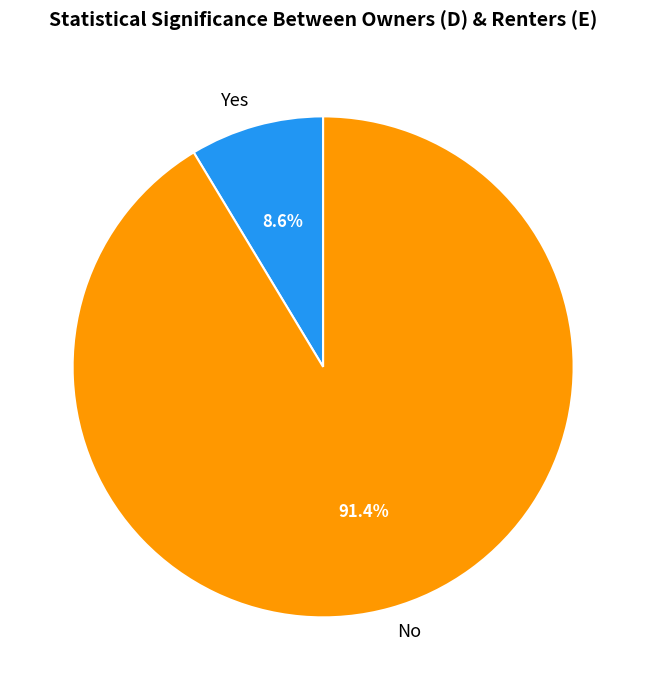

Between No and Yes, which is larger?

No